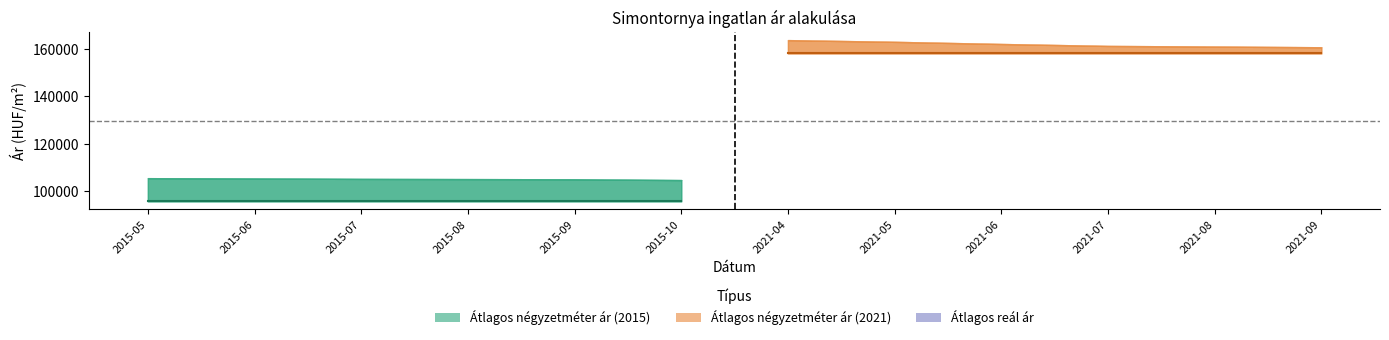

Which series has the largest total across all categories?

Átlagos négyzetméter ár (2021)